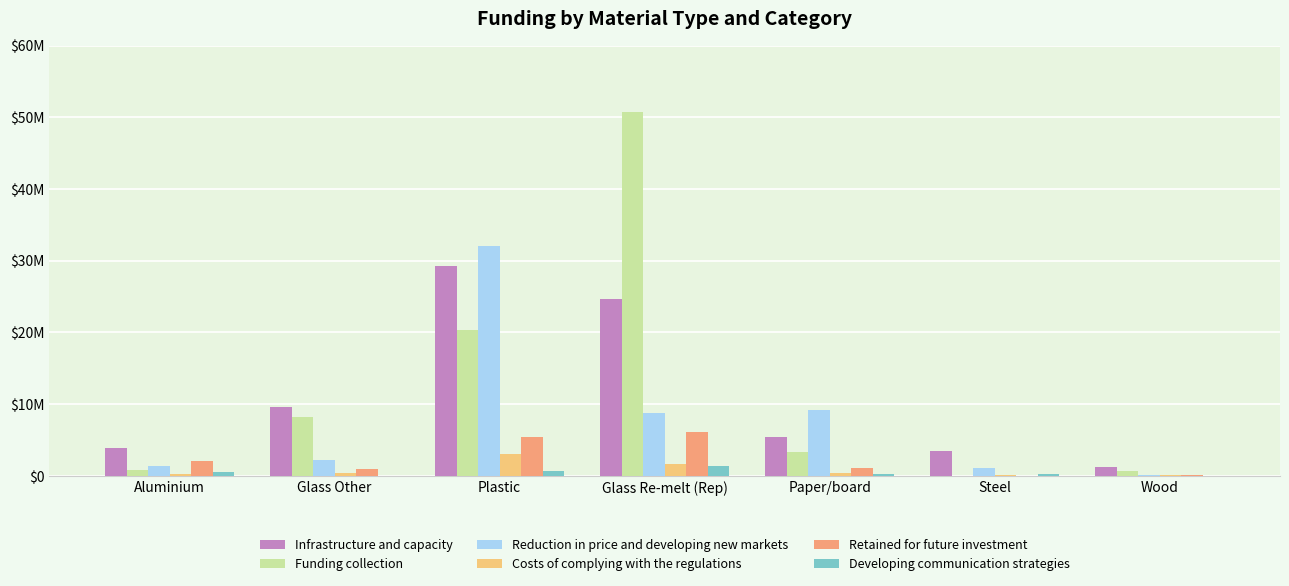

List the series in order of their peak value, lowest first.

Developing communication strategies, Costs of complying with the regulations, Retained for future investment, Infrastructure and capacity, Reduction in price and developing new markets, Funding collection